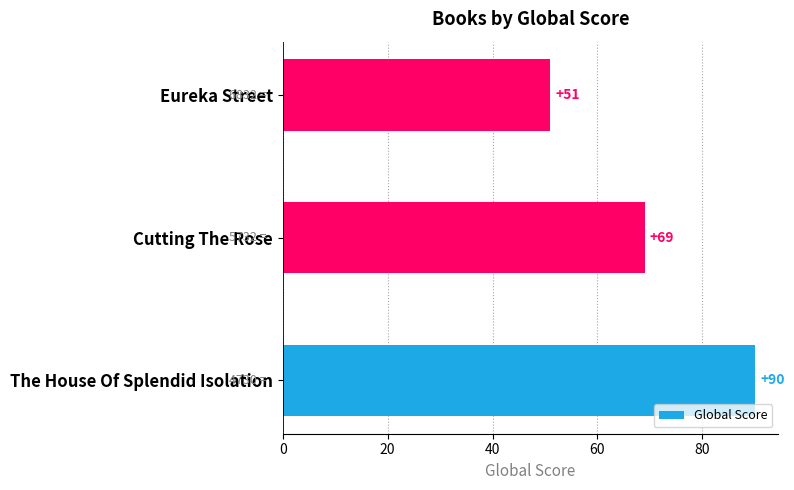

How many values are below 69?

1